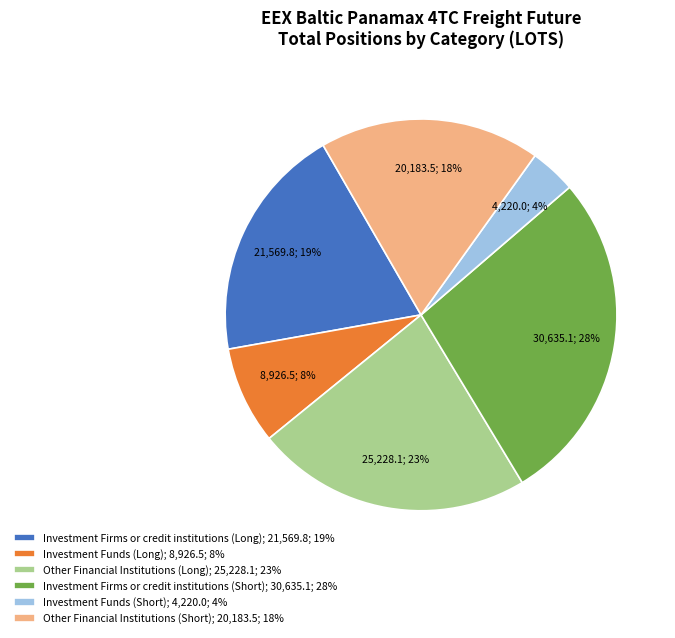

Approximately how many times larger is the value at Investment Firms or credit institutions (Long) compared to Other Financial Institutions (Short)?

1.1